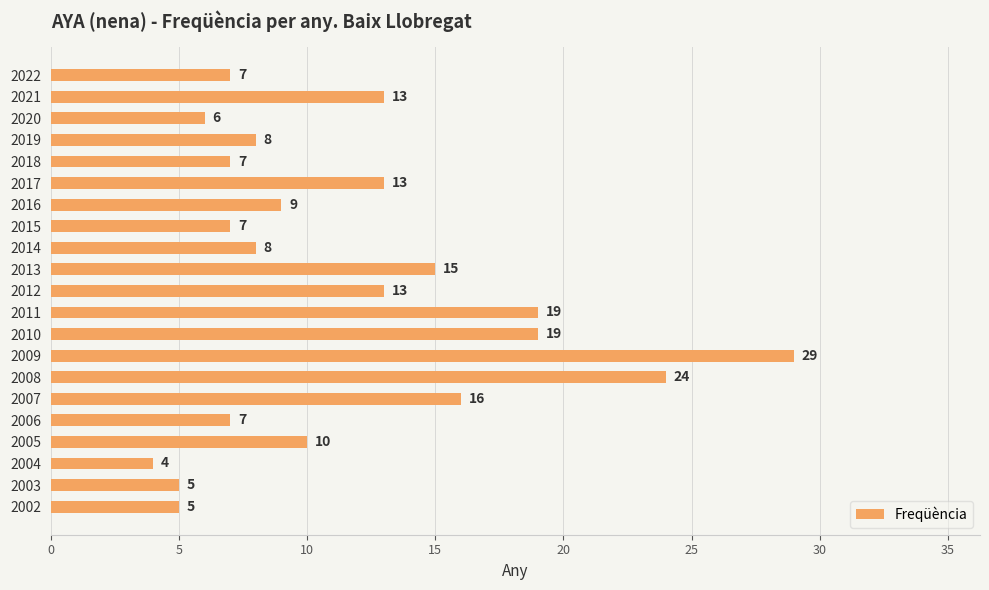

Read the value at 2014.

8